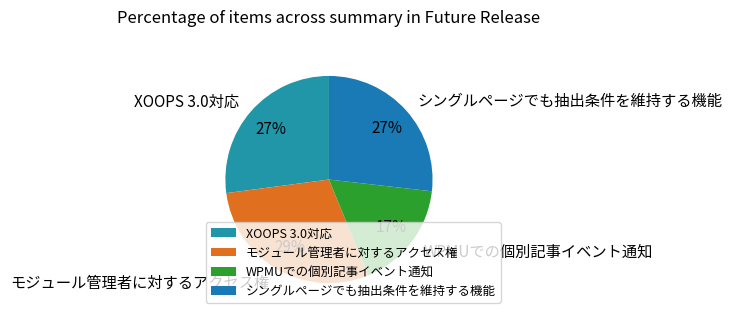

Do XOOPS 3.0対応 and シングルページでも抽出条件を維持する機能 together represent more than half of the pie?

Yes